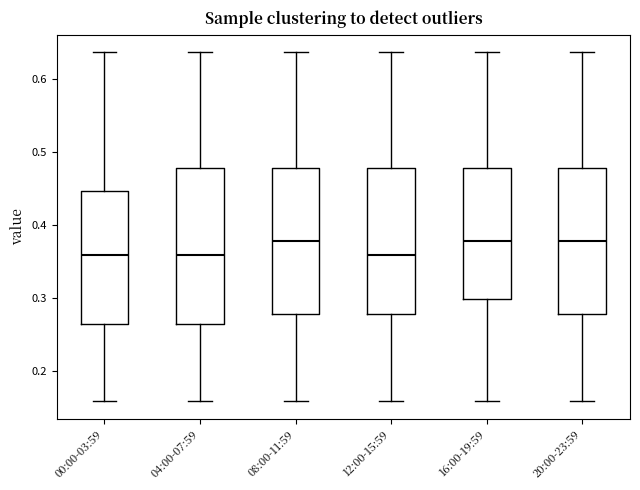

Reading left to right, transcribe this box plot: for each box, give where its median line is, the range the box spans, and where its two whiskers end, as read against the y-axis. The values are not printed on the chart, so give them approximately, as read against the axis.

00:00-03:59: median 0.36, box 0.26 to 0.45, whiskers 0.16 to 0.64
04:00-07:59: median 0.36, box 0.26 to 0.48, whiskers 0.16 to 0.64
08:00-11:59: median 0.38, box 0.28 to 0.48, whiskers 0.16 to 0.64
12:00-15:59: median 0.36, box 0.28 to 0.48, whiskers 0.16 to 0.64
16:00-19:59: median 0.38, box 0.30 to 0.48, whiskers 0.16 to 0.64
20:00-23:59: median 0.38, box 0.28 to 0.48, whiskers 0.16 to 0.64